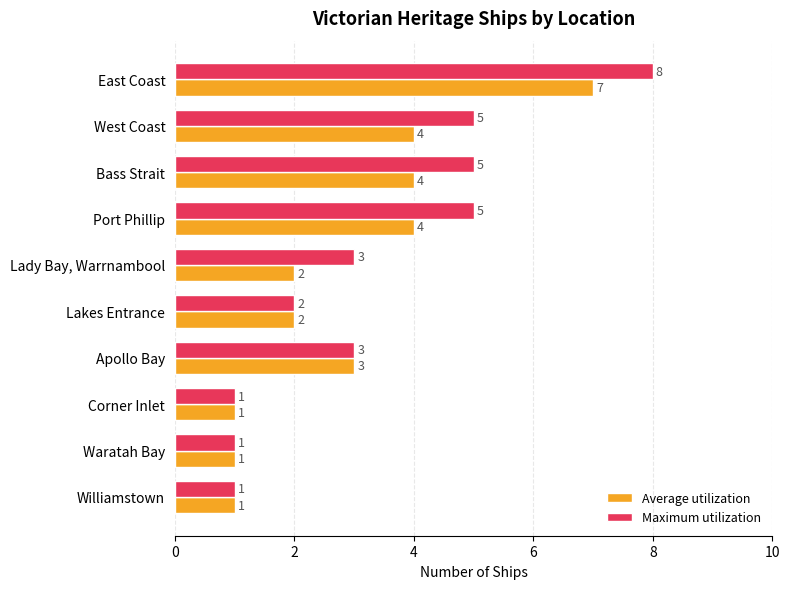

What is the sum of all Average utilization values?

29